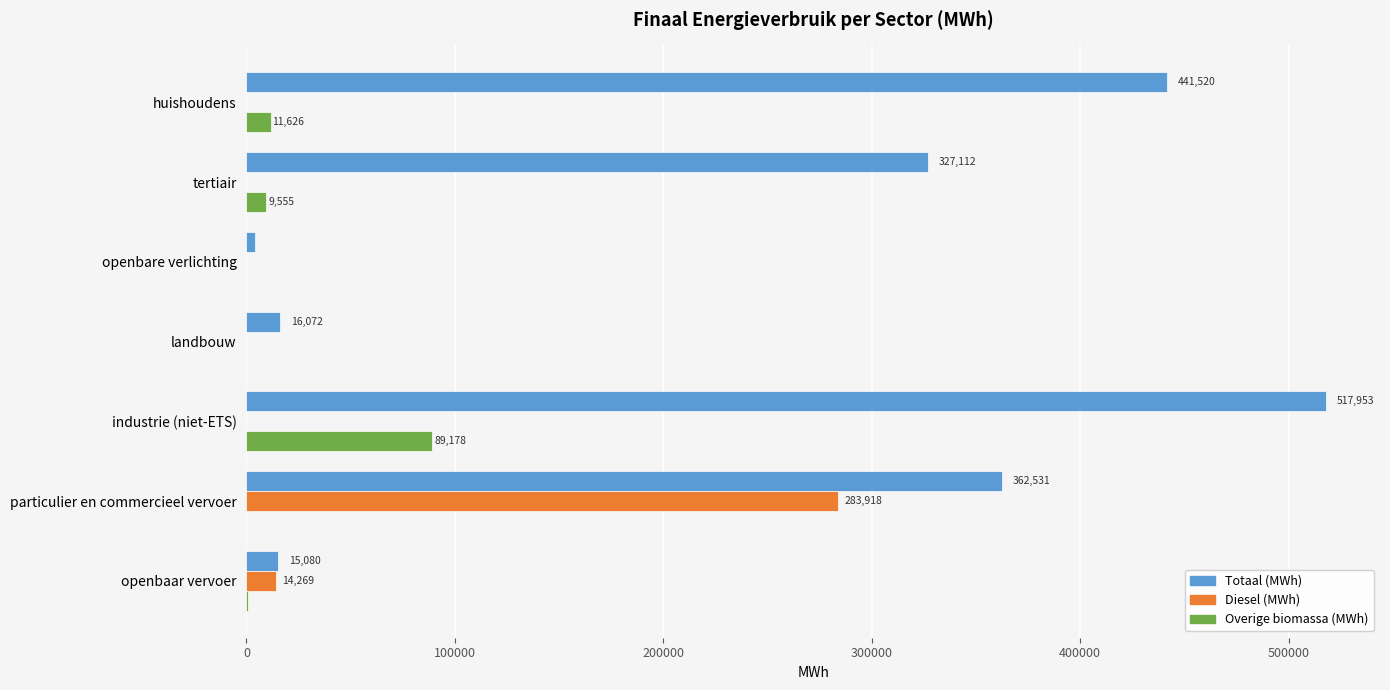

What is the maximum value shown in the chart?

517953.2